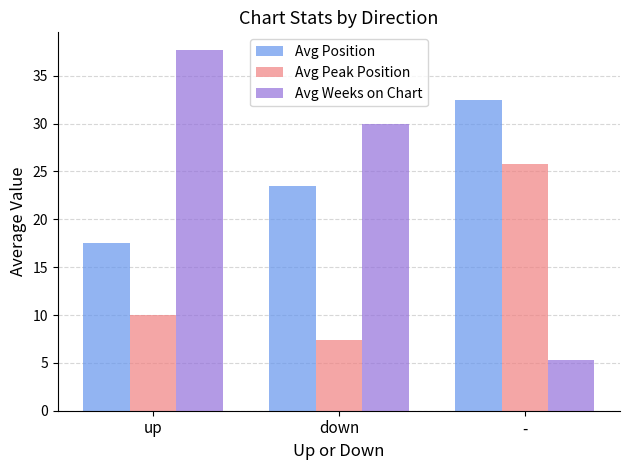

True or false: Avg Peak Position has a value of 10.0 at up.

True